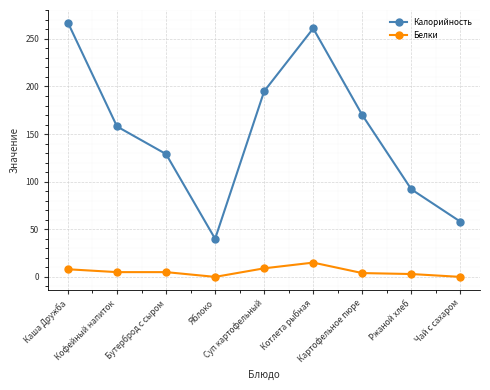

What is the maximum value for Калорийность?

267